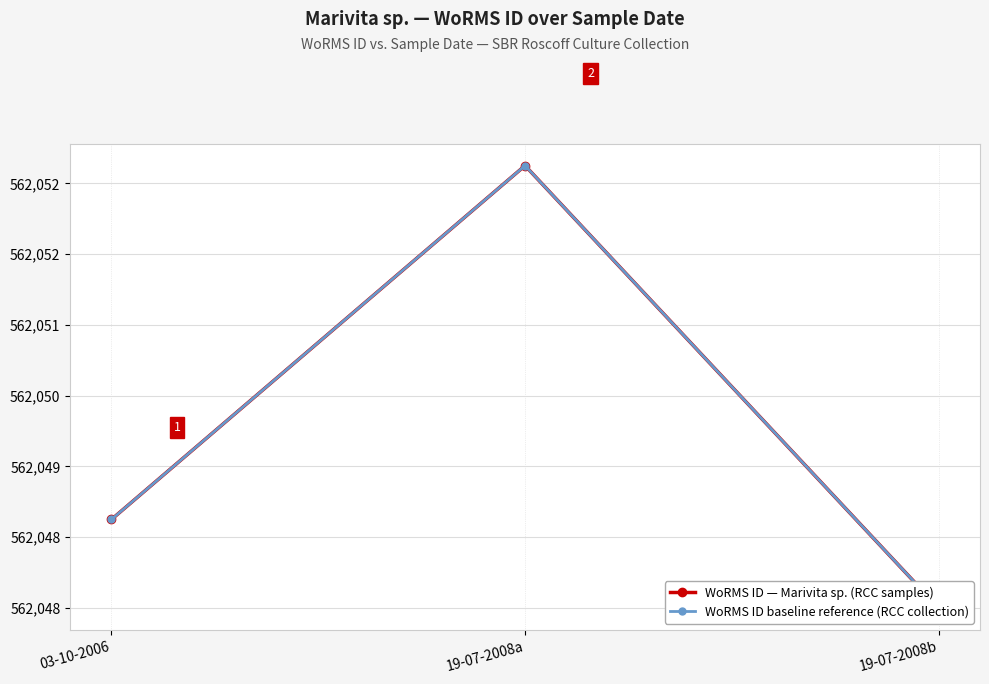

Read the WoRMS ID baseline reference (RCC collection) value at 03-10-2006.

562049